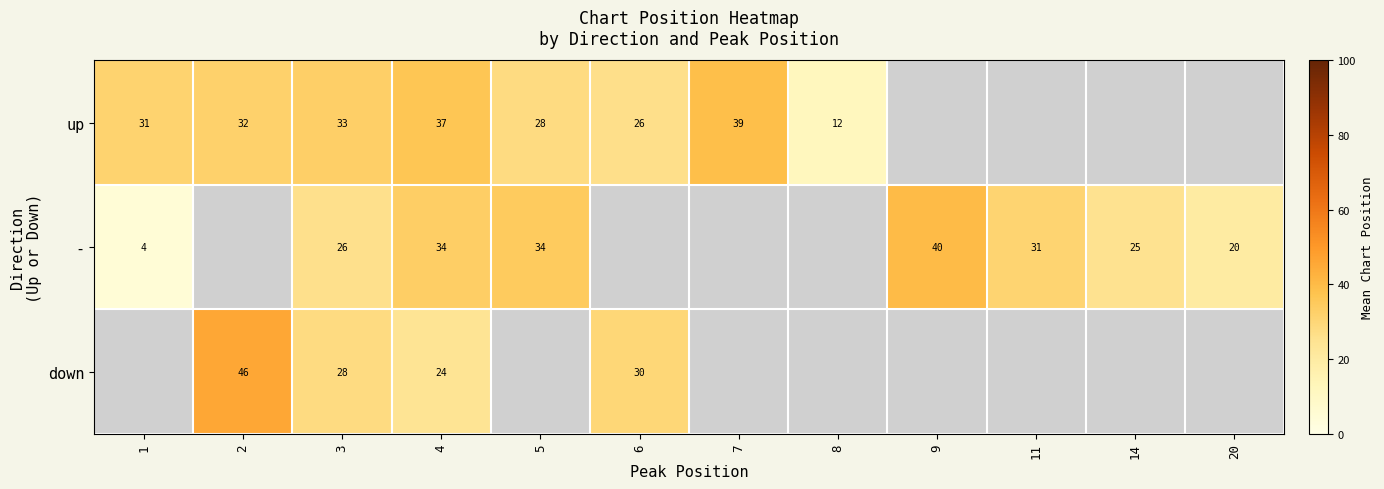

At how many categories does at least one series exceed 24?

10